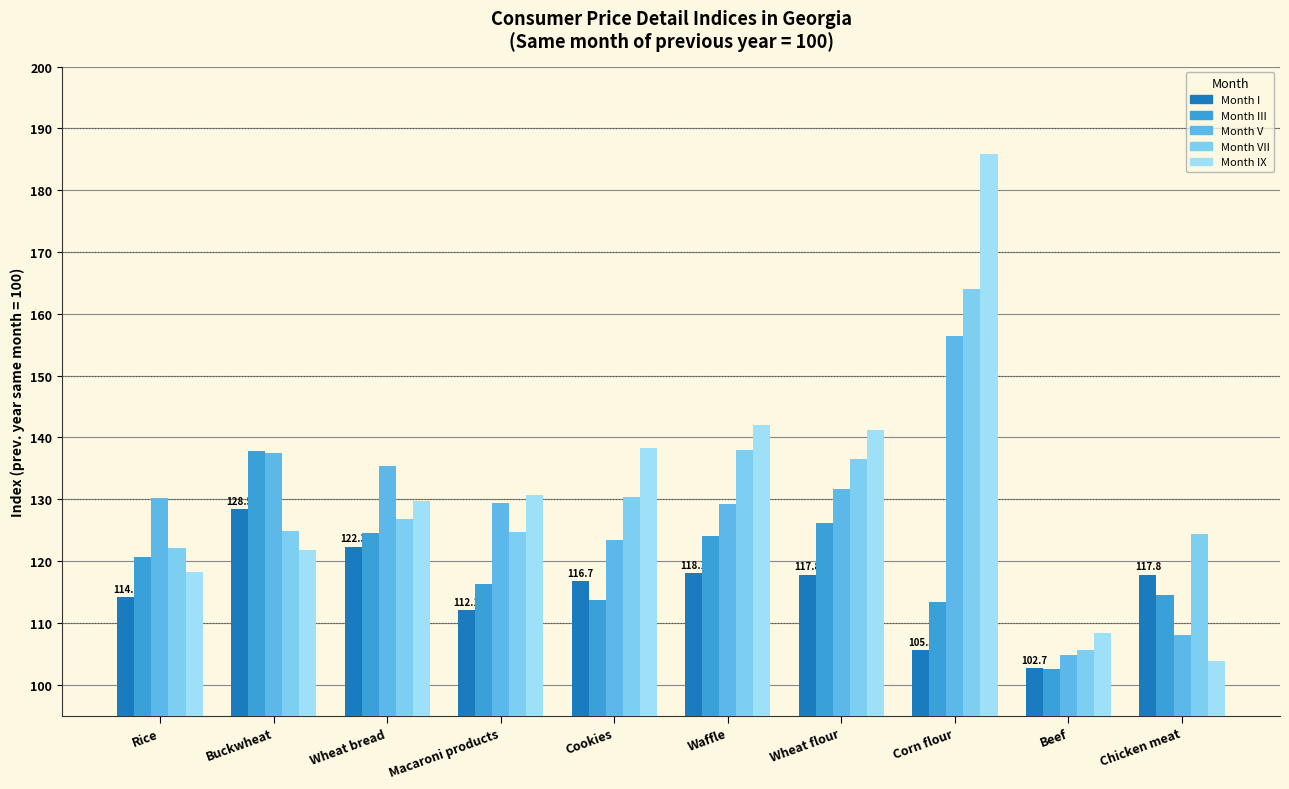

The Month I series shows 156.5 at Waffle. True or false?

False